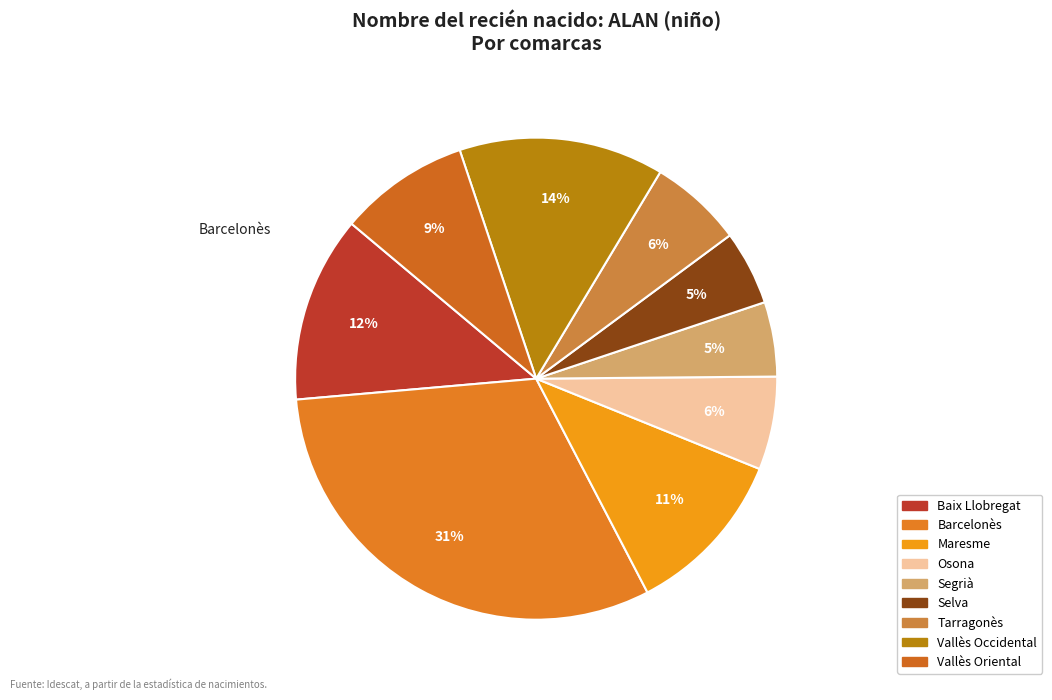

Is Selva the majority of the pie?

No